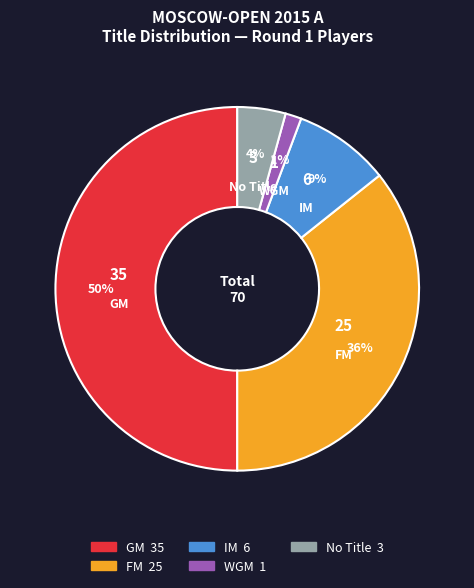

To the nearest percent, what is the average slice percentage?

20%